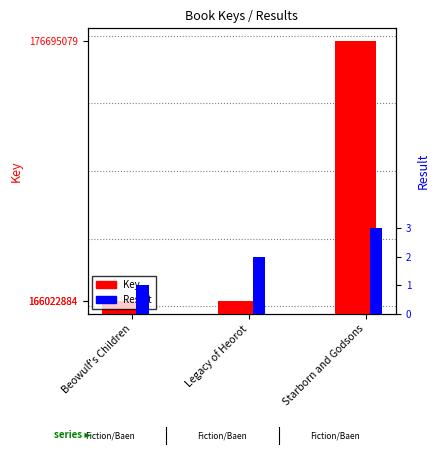

How many bars are there in total?

6